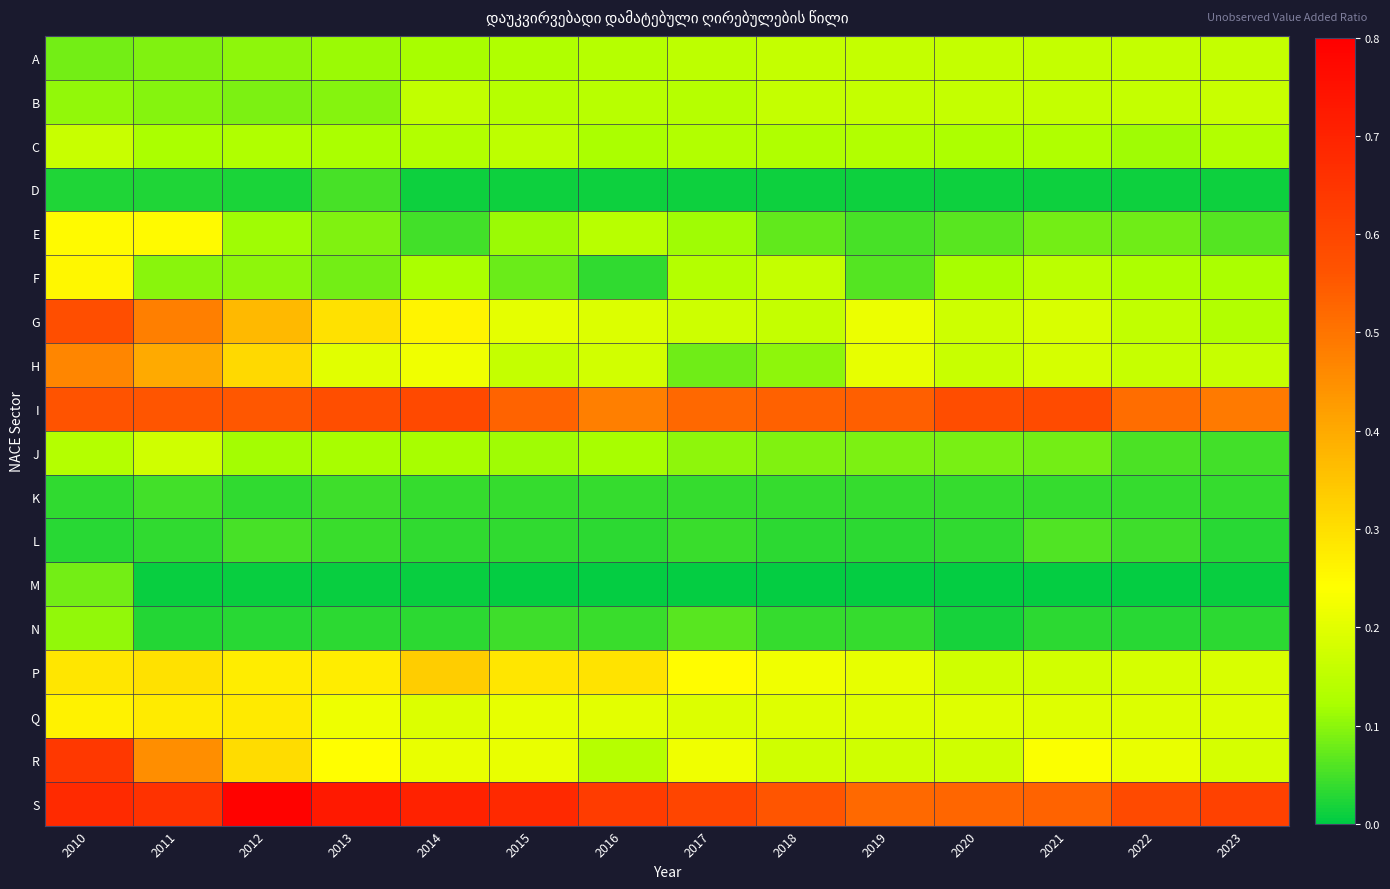

Reading left to right, transcribe all the data shown in this chart.

A: 2010=0.1	2011=0.1	2012=0.1	2013=0.1	2014=0.1	2015=0.1	2016=0.1	2017=0.1	2018=0.2	2019=0.2	2020=0.2	2021=0.2	2022=0.2	2023=0.2
B: 2010=0.1	2011=0.1	2012=0.1	2013=0.1	2014=0.2	2015=0.1	2016=0.1	2017=0.1	2018=0.2	2019=0.2	2020=0.2	2021=0.2	2022=0.2	2023=0.2
C: 2010=0.2	2011=0.1	2012=0.1	2013=0.1	2014=0.1	2015=0.1	2016=0.1	2017=0.1	2018=0.1	2019=0.1	2020=0.1	2021=0.1	2022=0.1	2023=0.1
D: 2010=0.0	2011=0.0	2012=0.0	2013=0.1	2014=0.0	2015=0.0	2016=0.0	2017=0.0	2018=0.0	2019=0.0	2020=0.0	2021=0.0	2022=0.0	2023=0.0
E: 2010=0.2	2011=0.2	2012=0.1	2013=0.1	2014=0.0	2015=0.1	2016=0.1	2017=0.1	2018=0.1	2019=0.1	2020=0.1	2021=0.1	2022=0.1	2023=0.1
F: 2010=0.3	2011=0.1	2012=0.1	2013=0.1	2014=0.1	2015=0.1	2016=0.0	2017=0.1	2018=0.2	2019=0.1	2020=0.1	2021=0.1	2022=0.1	2023=0.1
G: 2010=0.6	2011=0.5	2012=0.4	2013=0.3	2014=0.3	2015=0.2	2016=0.2	2017=0.2	2018=0.2	2019=0.2	2020=0.2	2021=0.2	2022=0.2	2023=0.1
H: 2010=0.5	2011=0.4	2012=0.3	2013=0.2	2014=0.2	2015=0.2	2016=0.2	2017=0.1	2018=0.1	2019=0.2	2020=0.2	2021=0.2	2022=0.2	2023=0.2
I: 2010=0.6	2011=0.6	2012=0.6	2013=0.6	2014=0.6	2015=0.5	2016=0.5	2017=0.5	2018=0.5	2019=0.5	2020=0.6	2021=0.6	2022=0.5	2023=0.5
J: 2010=0.1	2011=0.2	2012=0.1	2013=0.1	2014=0.1	2015=0.1	2016=0.1	2017=0.1	2018=0.1	2019=0.1	2020=0.1	2021=0.1	2022=0.1	2023=0.0
K: 2010=0.0	2011=0.0	2012=0.0	2013=0.0	2014=0.0	2015=0.0	2016=0.0	2017=0.0	2018=0.0	2019=0.0	2020=0.0	2021=0.0	2022=0.0	2023=0.0
L: 2010=0.0	2011=0.0	2012=0.1	2013=0.0	2014=0.0	2015=0.0	2016=0.0	2017=0.0	2018=0.0	2019=0.0	2020=0.0	2021=0.1	2022=0.0	2023=0.0
M: 2010=0.1	2011=0.0	2012=0.0	2013=0.0	2014=0.0	2015=0.0	2016=0.0	2017=0.0	2018=0.0	2019=0.0	2020=0.0	2021=0.0	2022=0.0	2023=0.0
N: 2010=0.1	2011=0.0	2012=0.0	2013=0.0	2014=0.0	2015=0.0	2016=0.0	2017=0.1	2018=0.0	2019=0.0	2020=0.0	2021=0.0	2022=0.0	2023=0.0
P: 2010=0.3	2011=0.3	2012=0.3	2013=0.3	2014=0.3	2015=0.3	2016=0.3	2017=0.2	2018=0.2	2019=0.2	2020=0.2	2021=0.2	2022=0.2	2023=0.2
Q: 2010=0.3	2011=0.3	2012=0.3	2013=0.2	2014=0.2	2015=0.2	2016=0.2	2017=0.2	2018=0.2	2019=0.2	2020=0.2	2021=0.2	2022=0.2	2023=0.2
R: 2010=0.6	2011=0.5	2012=0.3	2013=0.2	2014=0.2	2015=0.2	2016=0.1	2017=0.2	2018=0.2	2019=0.2	2020=0.2	2021=0.2	2022=0.2	2023=0.2
S: 2010=0.7	2011=0.7	2012=0.8	2013=0.7	2014=0.7	2015=0.7	2016=0.6	2017=0.6	2018=0.6	2019=0.5	2020=0.5	2021=0.5	2022=0.6	2023=0.6